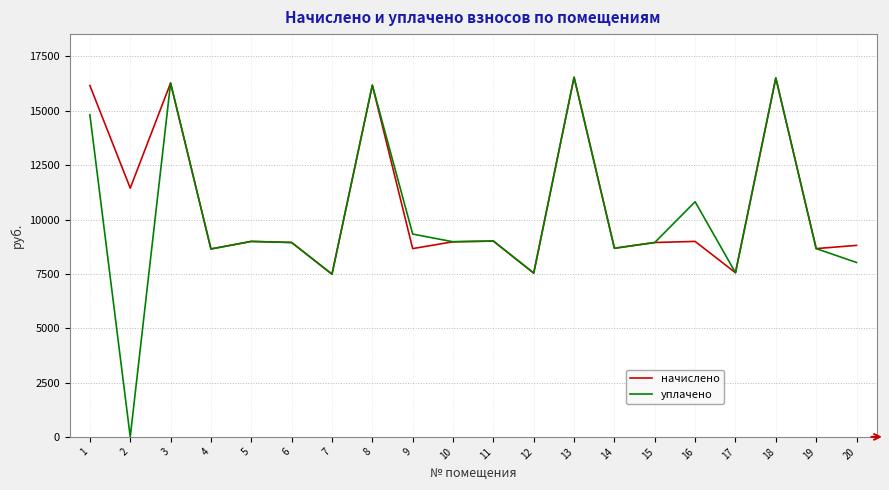

What is the total value across all series at 16?

19809.8